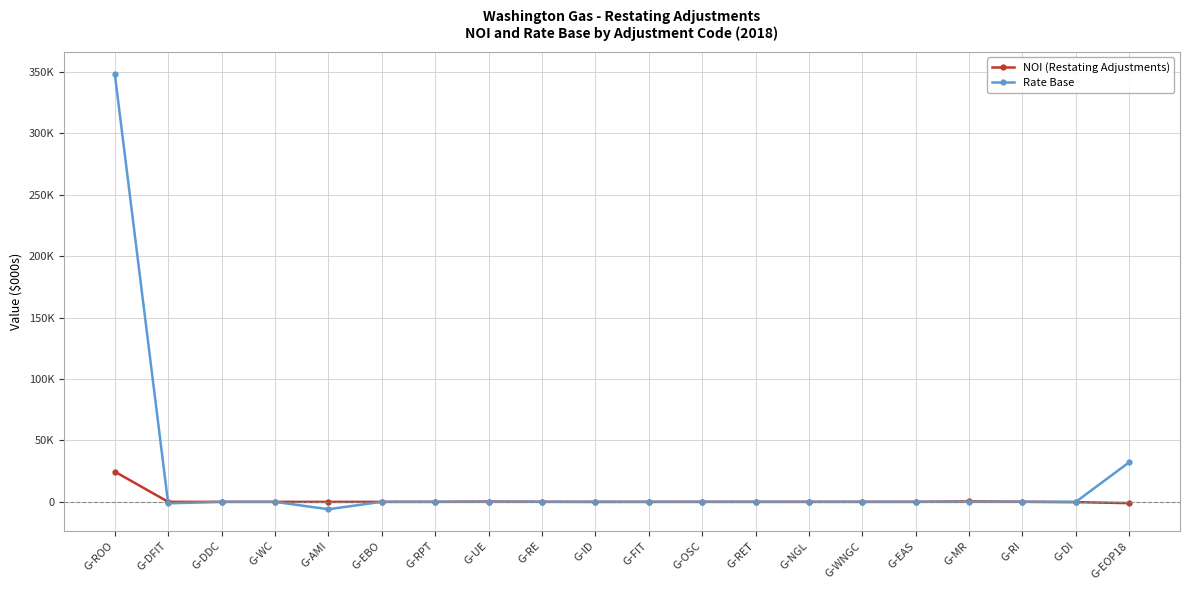

What position from the left is G-RET?

13